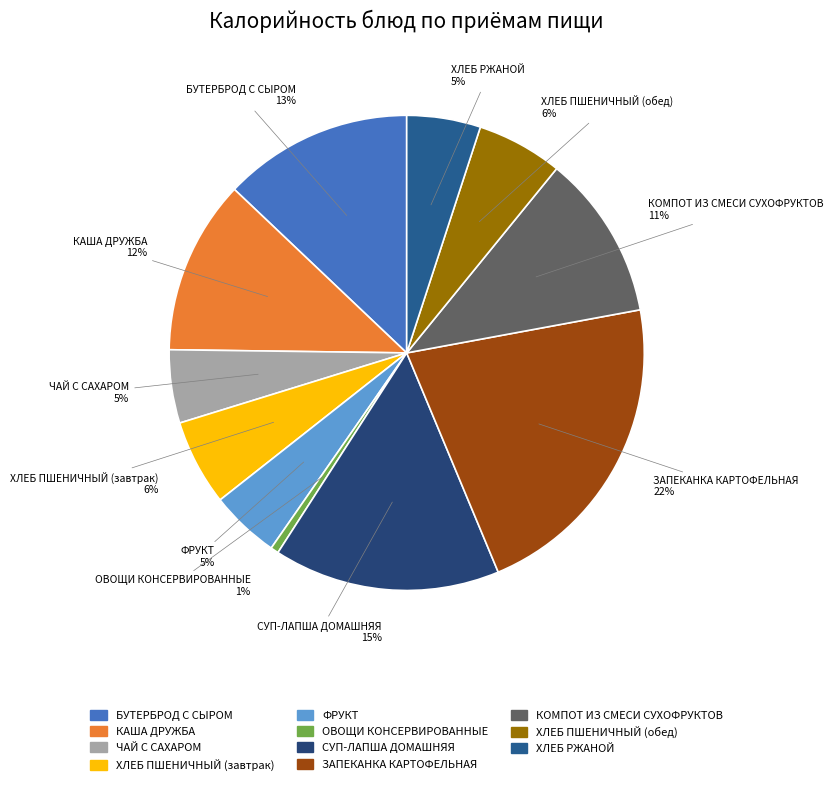

To the nearest percent, what is the difference between the largest and smallest slice percentages?

21%